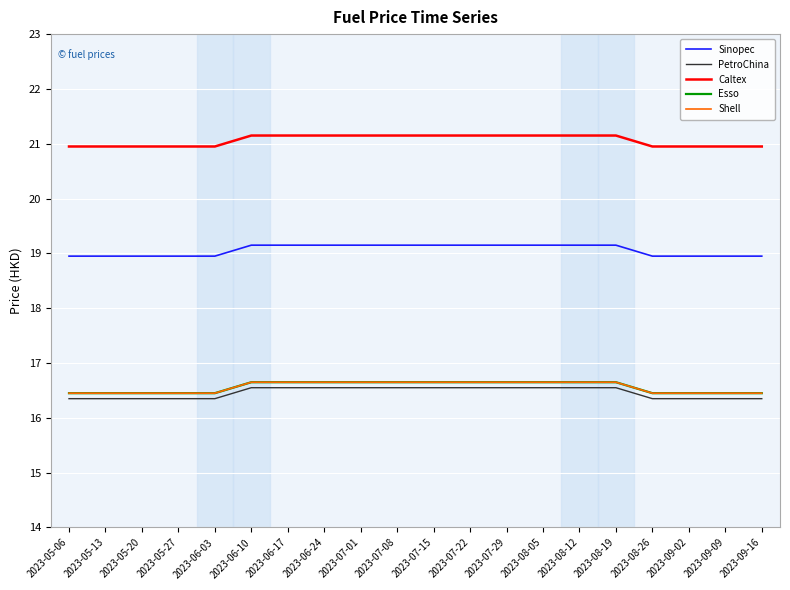

What is the label of the 20th point from the left?

2023-09-16